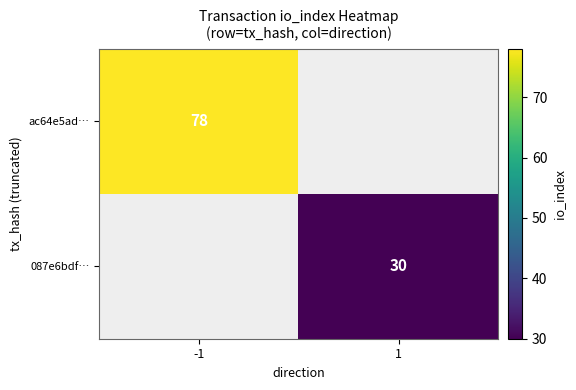

The value of 087e6bdf… at 1 is 30. True or false?

True